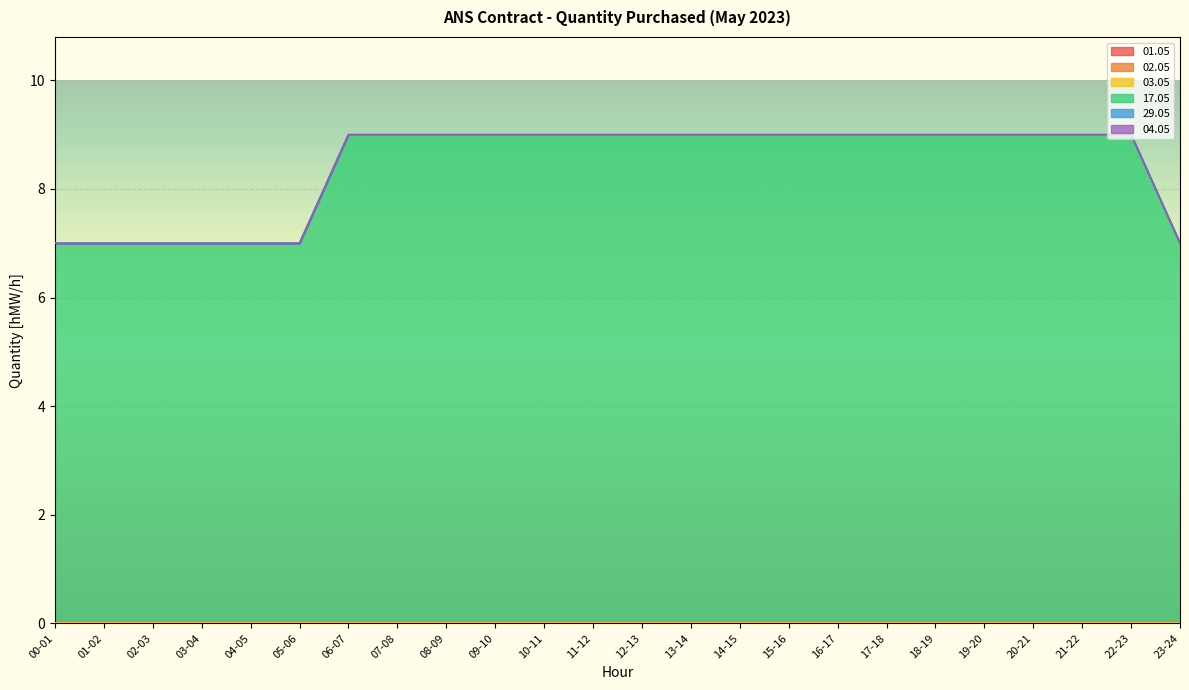

True or false: 17.05 has more than 0 interior local peaks.

False